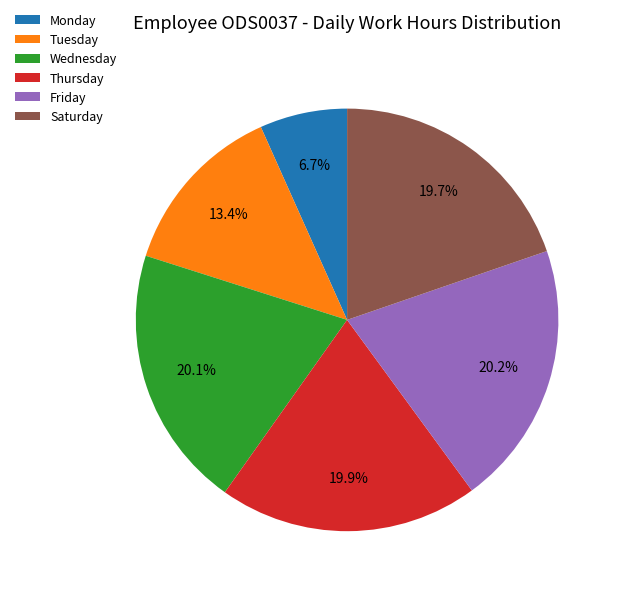

Do Saturday and Thursday together represent more than half of the pie?

No